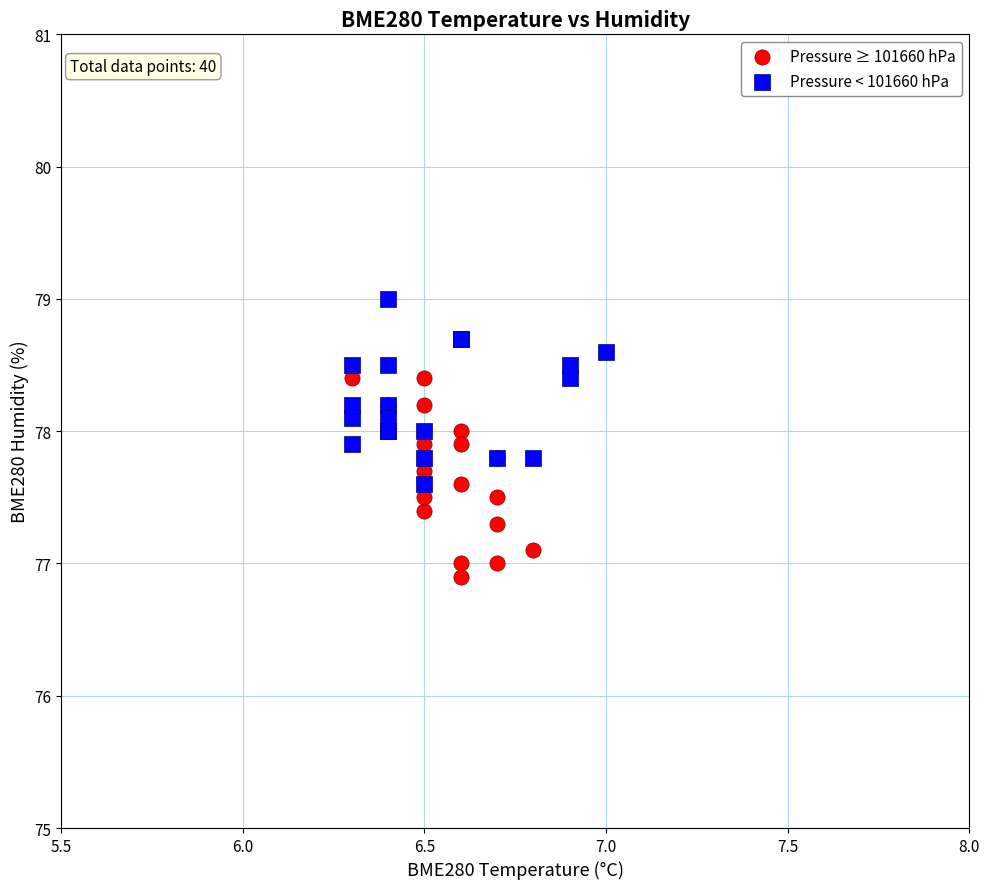

Which series reaches the minimum Y coordinate?

Pressure ≥ 101660 hPa